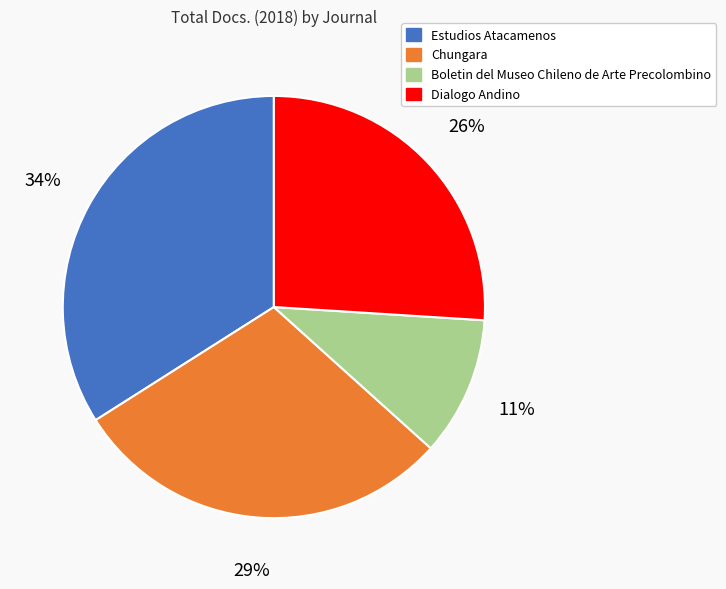

Rank the categories by value from highest to lowest.

Estudios Atacamenos, Chungara, Dialogo Andino, Boletin del Museo Chileno de Arte Precolombino